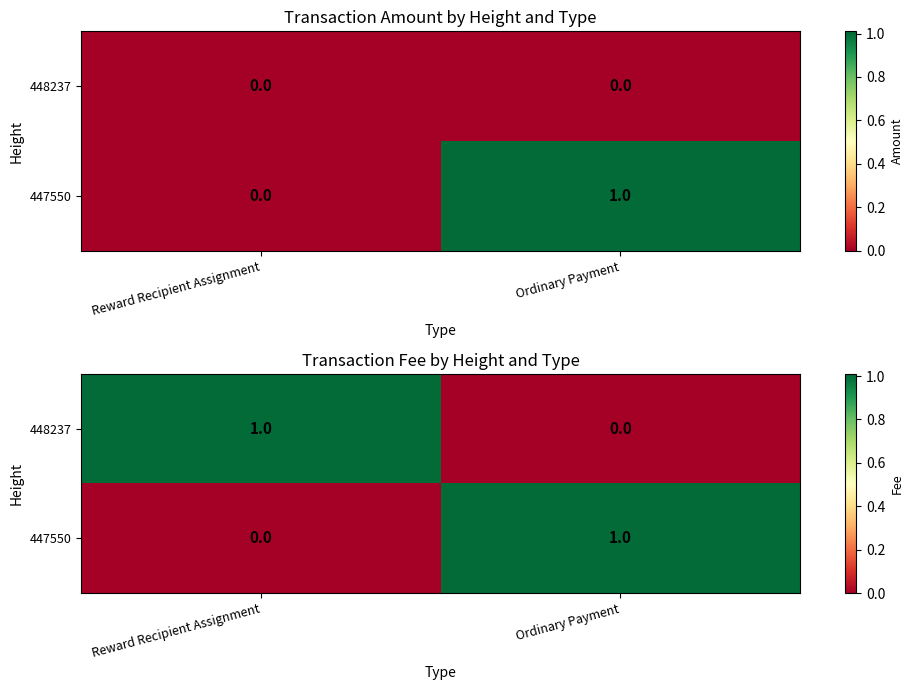

Count the 448237 values in the range 0 to 1.

2